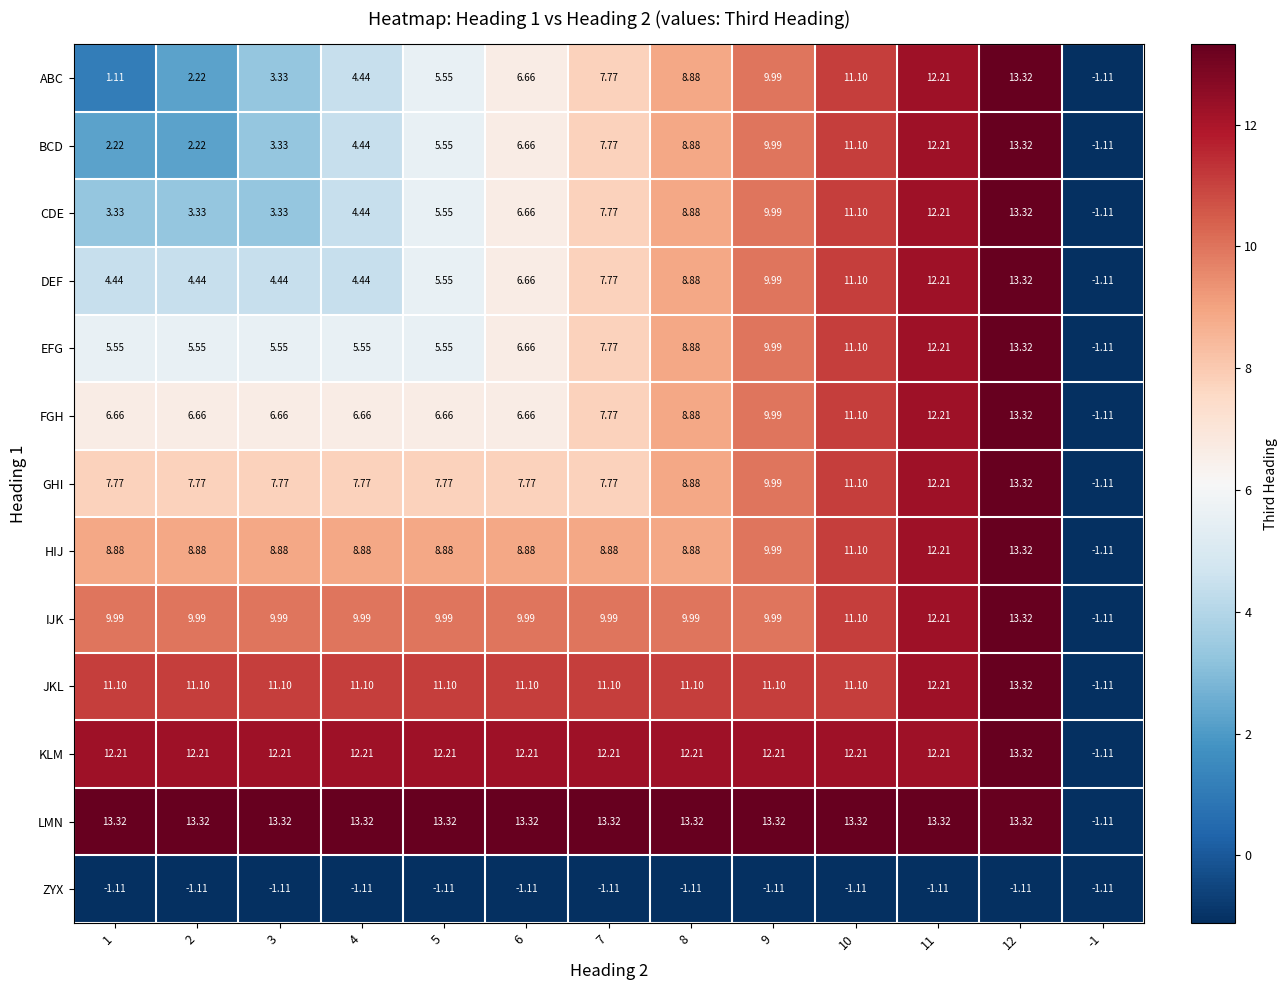

Count the number of categories in the chart.

13